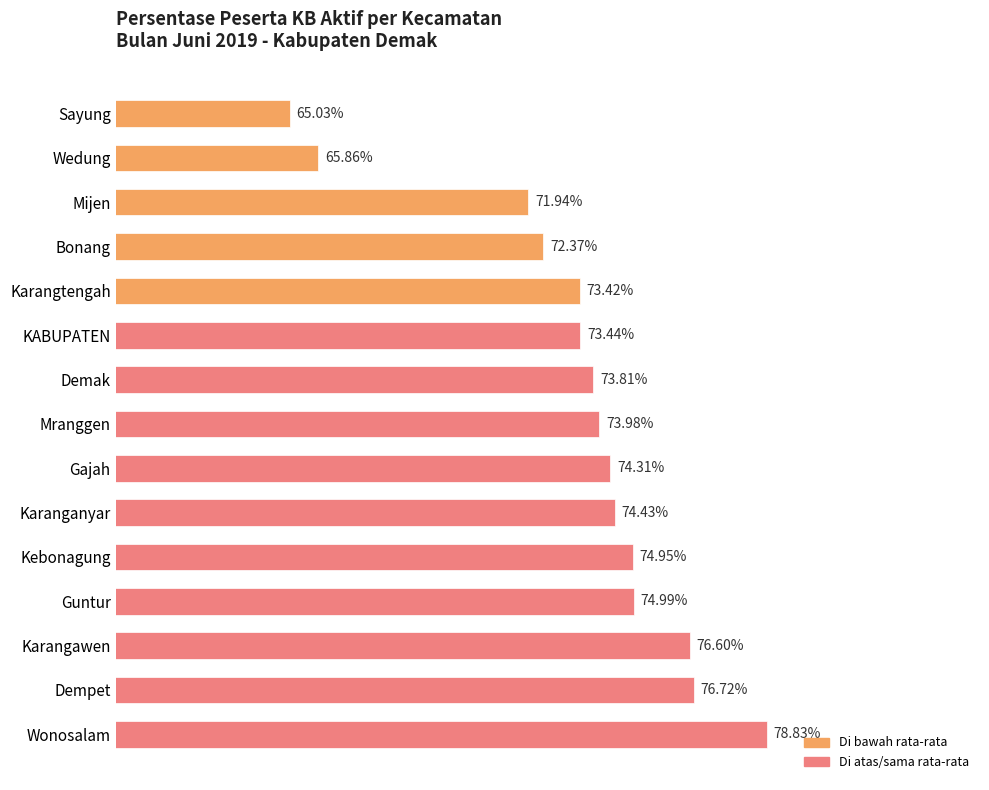

Rank the categories by value from highest to lowest.

Wonosalam, Dempet, Karangawen, Guntur, Kebonagung, Karanganyar, Gajah, Mranggen, Demak, KABUPATEN, Karangtengah, Bonang, Mijen, Wedung, Sayung